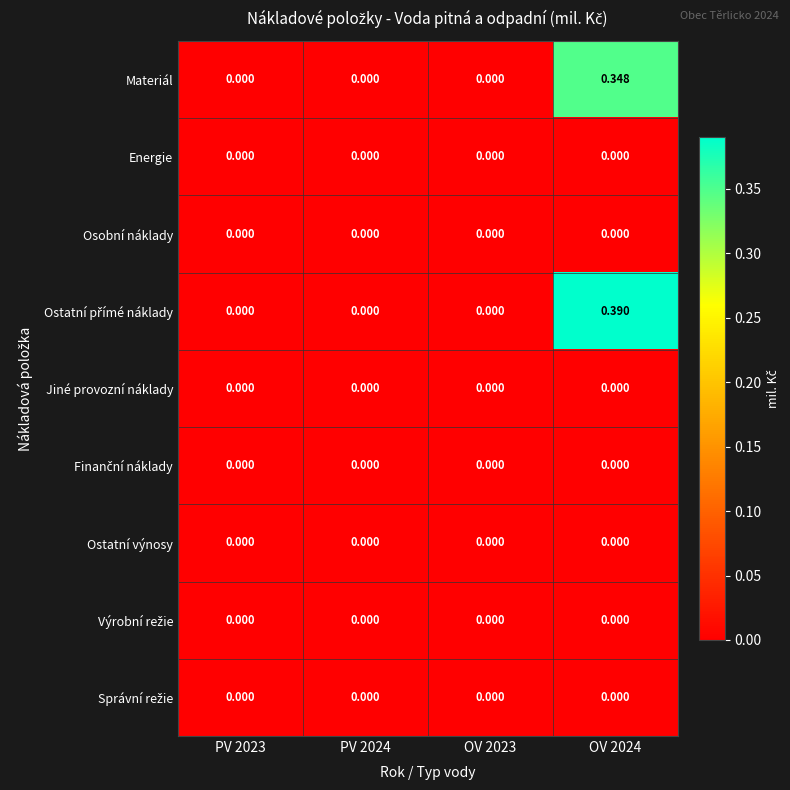

Which series has the largest total across all categories?

Ostatní přímé náklady